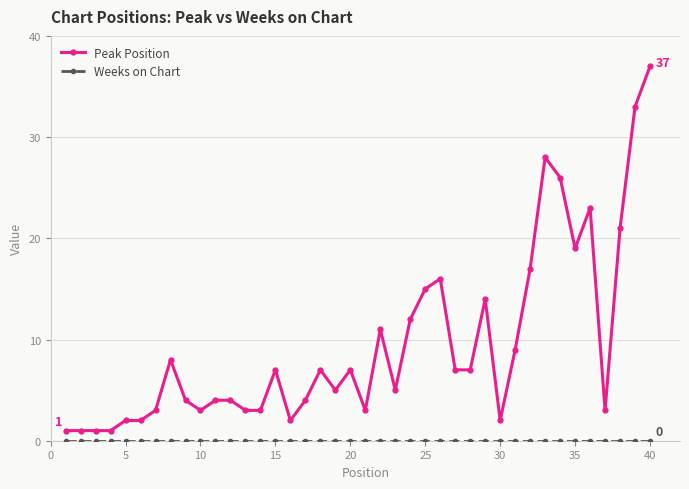

What is the greatest value displayed?

37